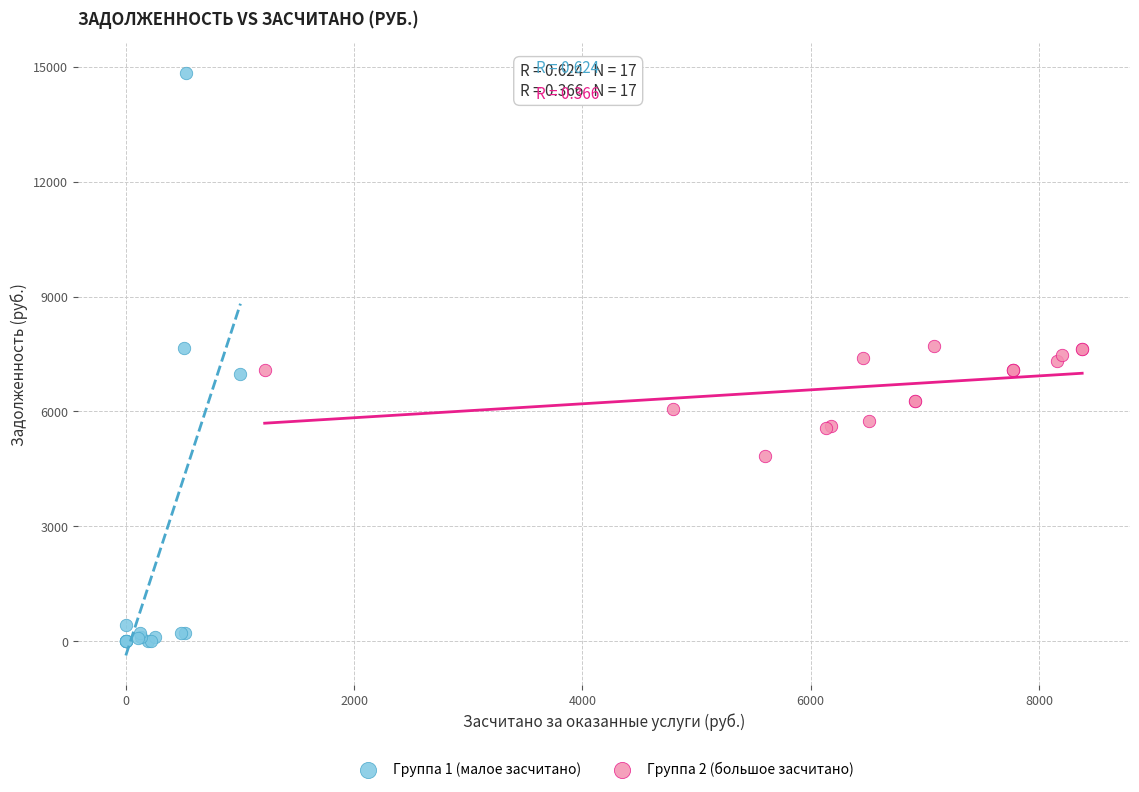

Which series reaches the maximum Y coordinate?

Группа 1 (малое засчитано)